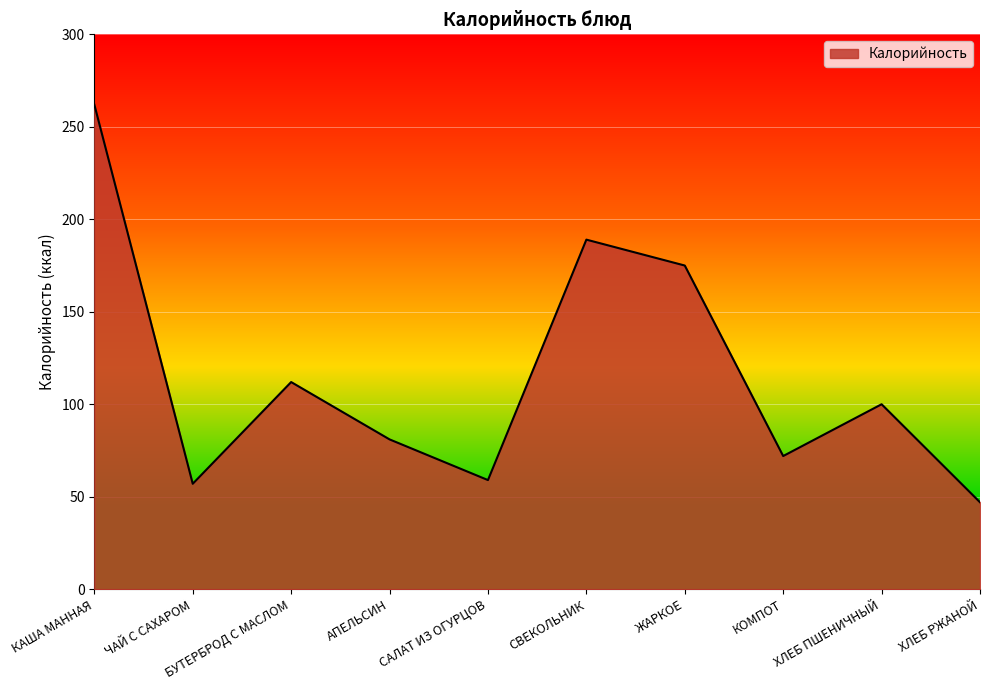

What is the difference between the second highest and second lowest values?

132